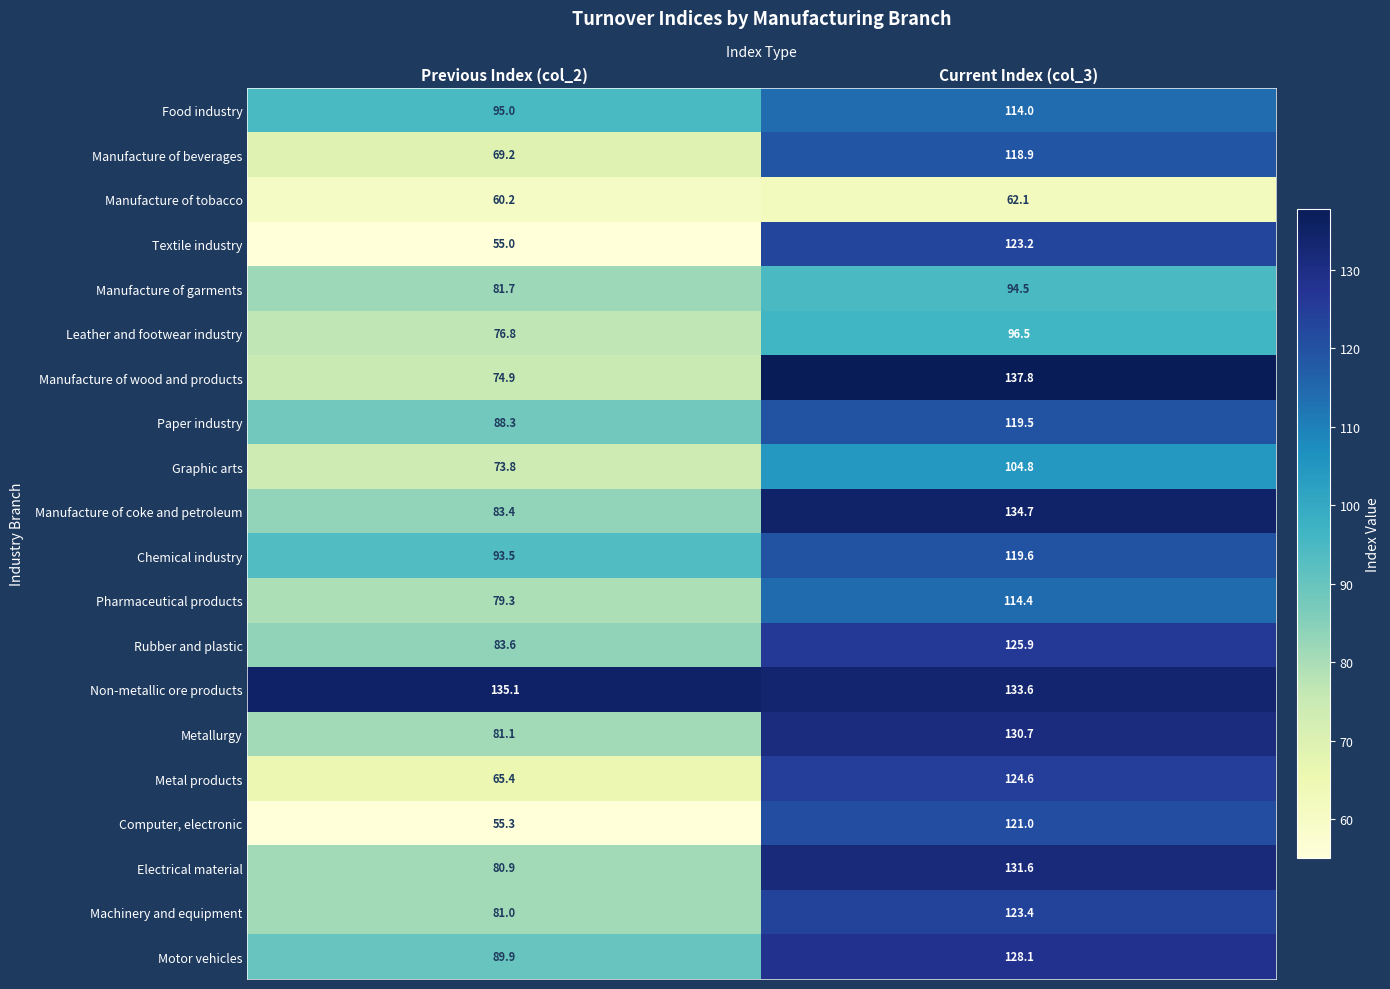

How many data points does each series have?

2